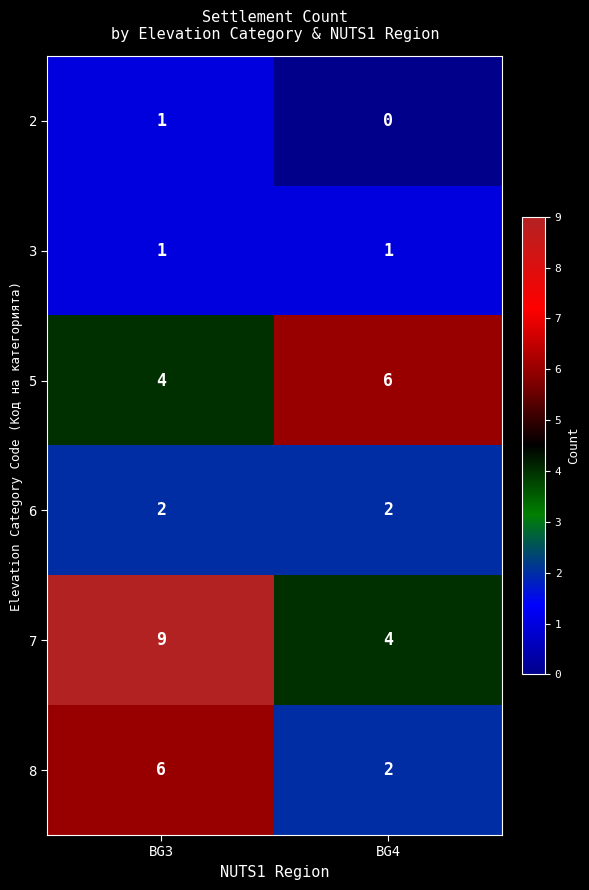

Which series has the widest spread of values?

7